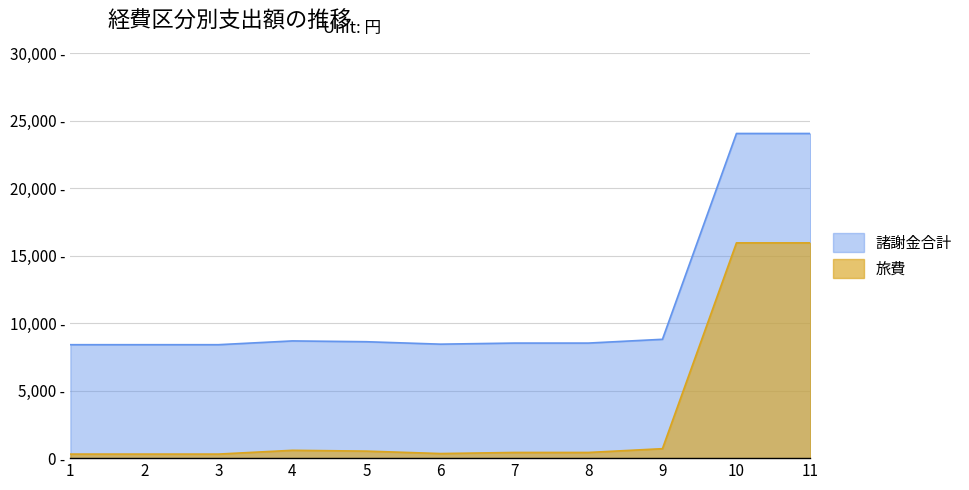

What is the value of the 8th point from the left?

8520